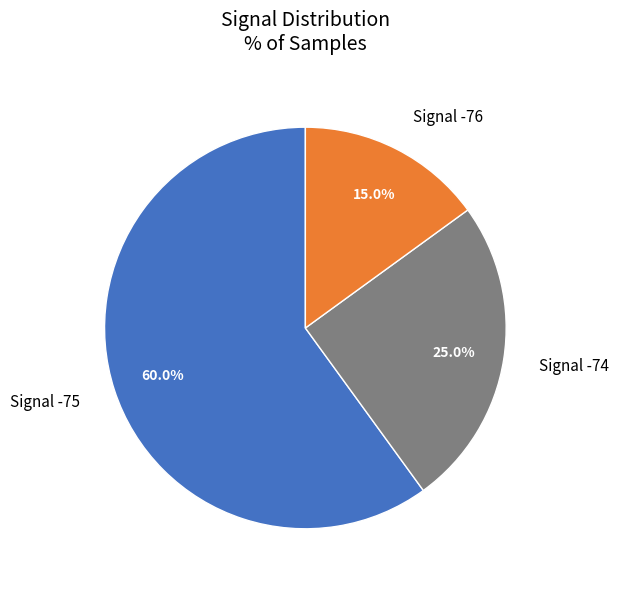

Does Signal -75 represent more than half of the total?

Yes